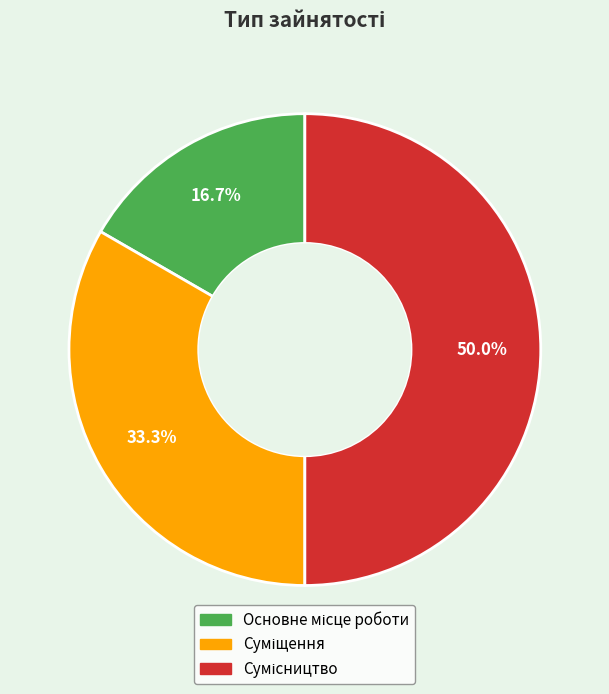

Does Суміщення represent more than half of the total?

No